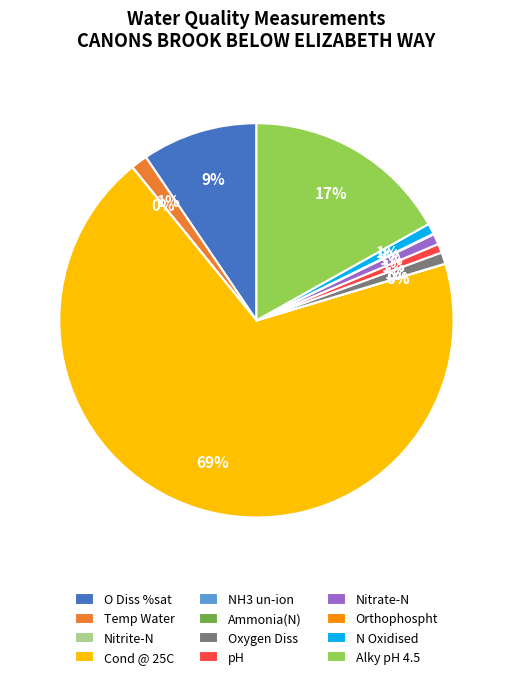

The Temp Water slice represents 11% of the pie. True or false?

False